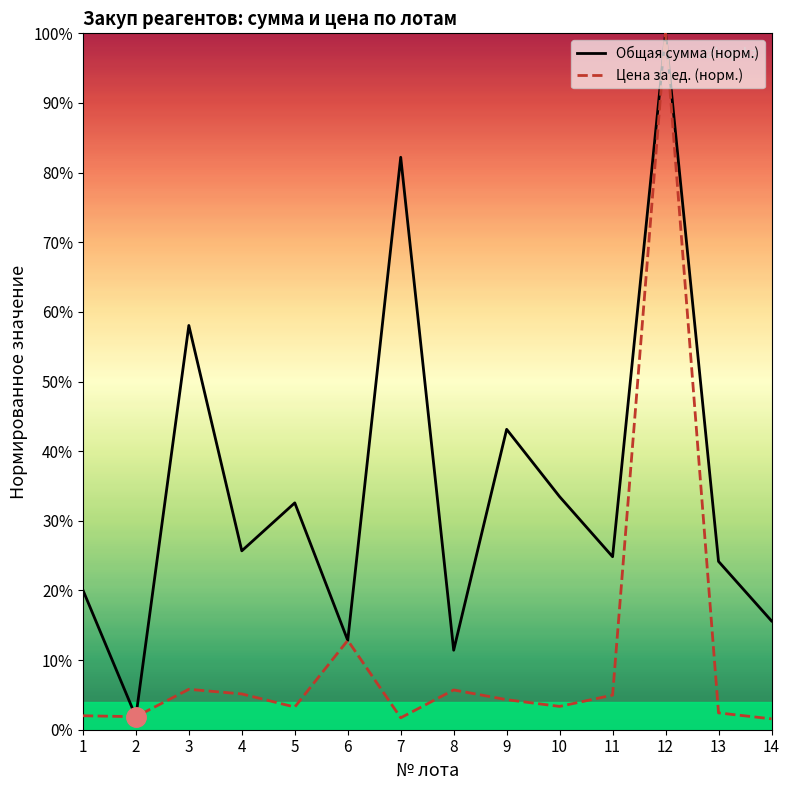

Reading left to right, transcribe all the data shown in this chart.

Общая сумма (норм.): 0.2	0.0	0.6	0.3	0.3	0.1	0.8	0.1	0.4	0.3	0.2	1.0	0.2	0.2
Цена за ед. (норм.): 0.0	0.0	0.1	0.1	0.0	0.1	0.0	0.1	0.0	0.0	0.0	1.0	0.0	0.0